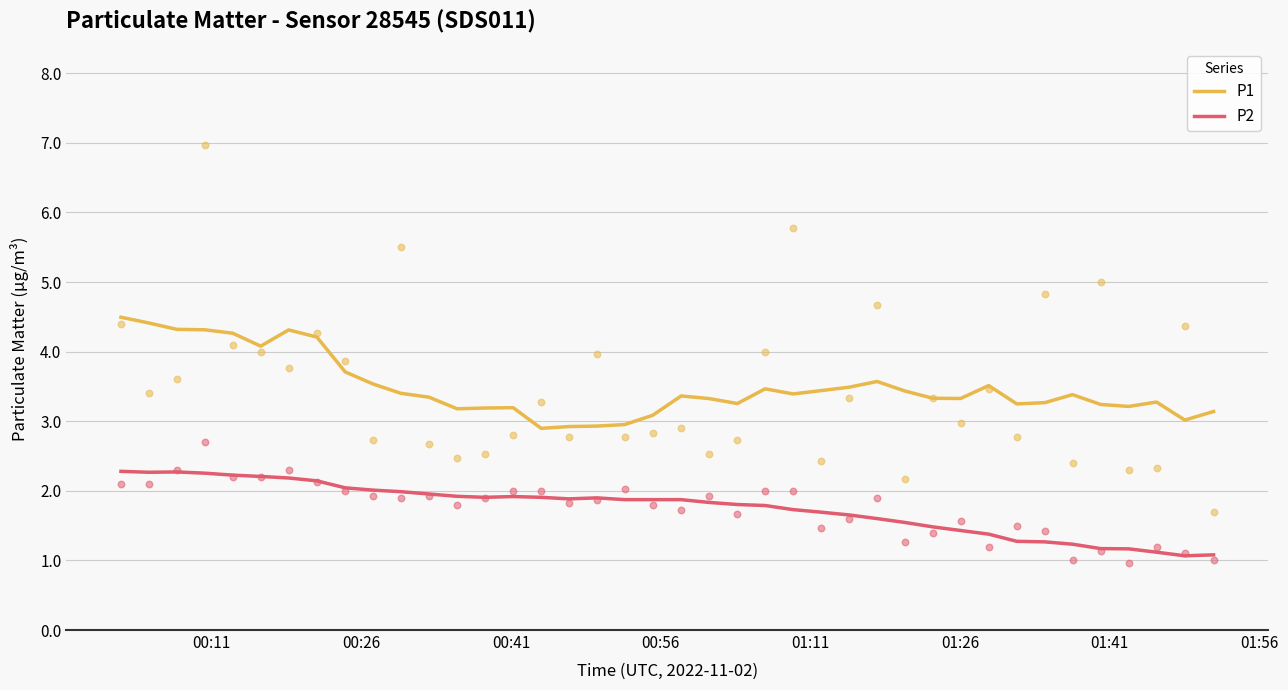

Which series has the widest spread of Y values?

P1